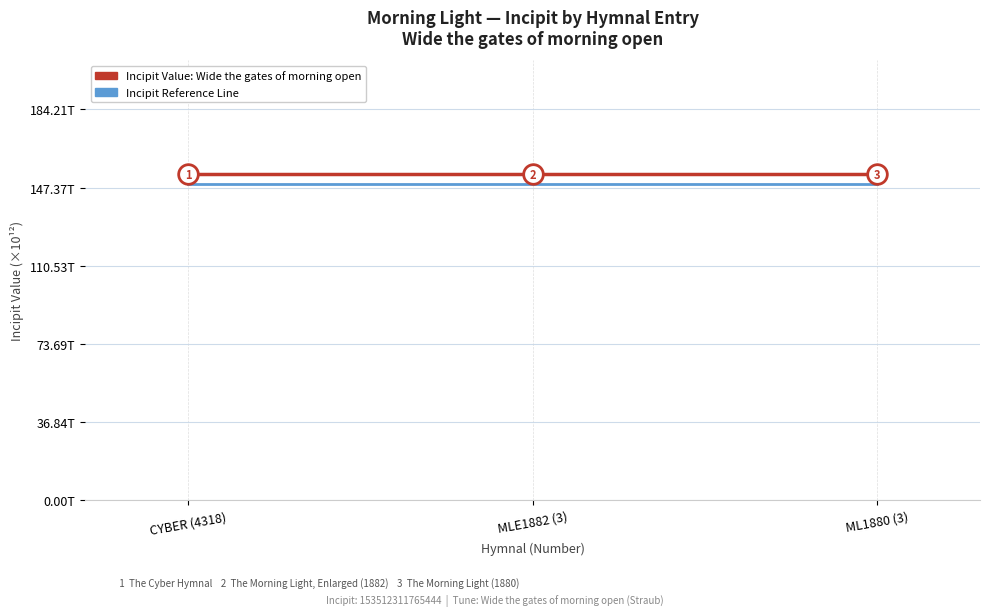

Does the chart have visible grid lines?

Yes